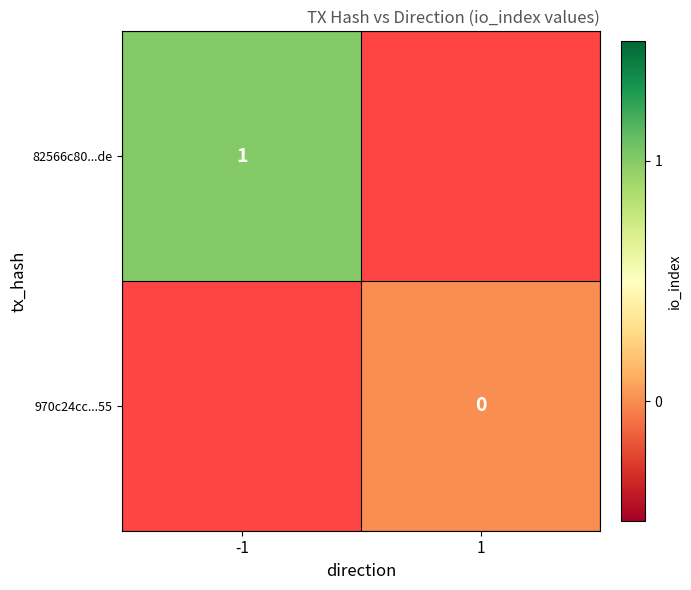

Is the value of 970c24cc...55 at 1 greater than the value of 82566c80...de at -1?

No